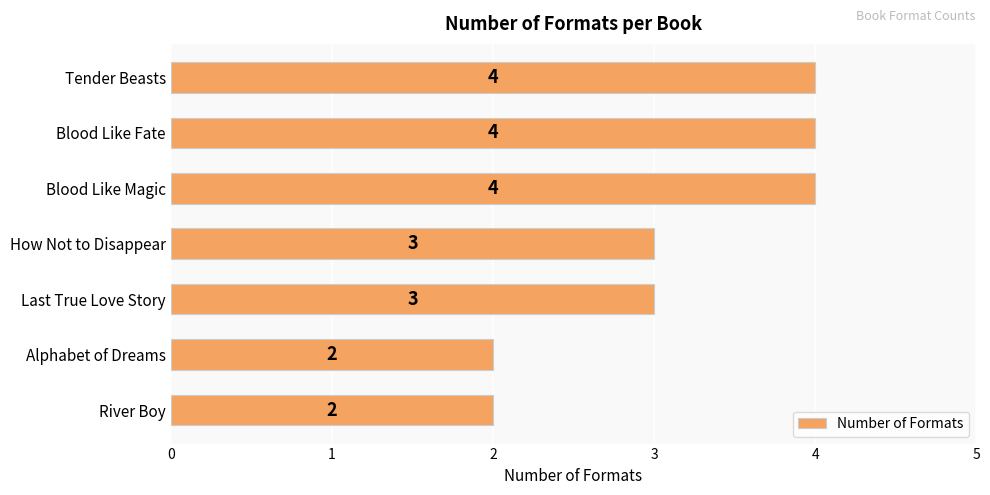

Does the chart contain stacked bars?

No